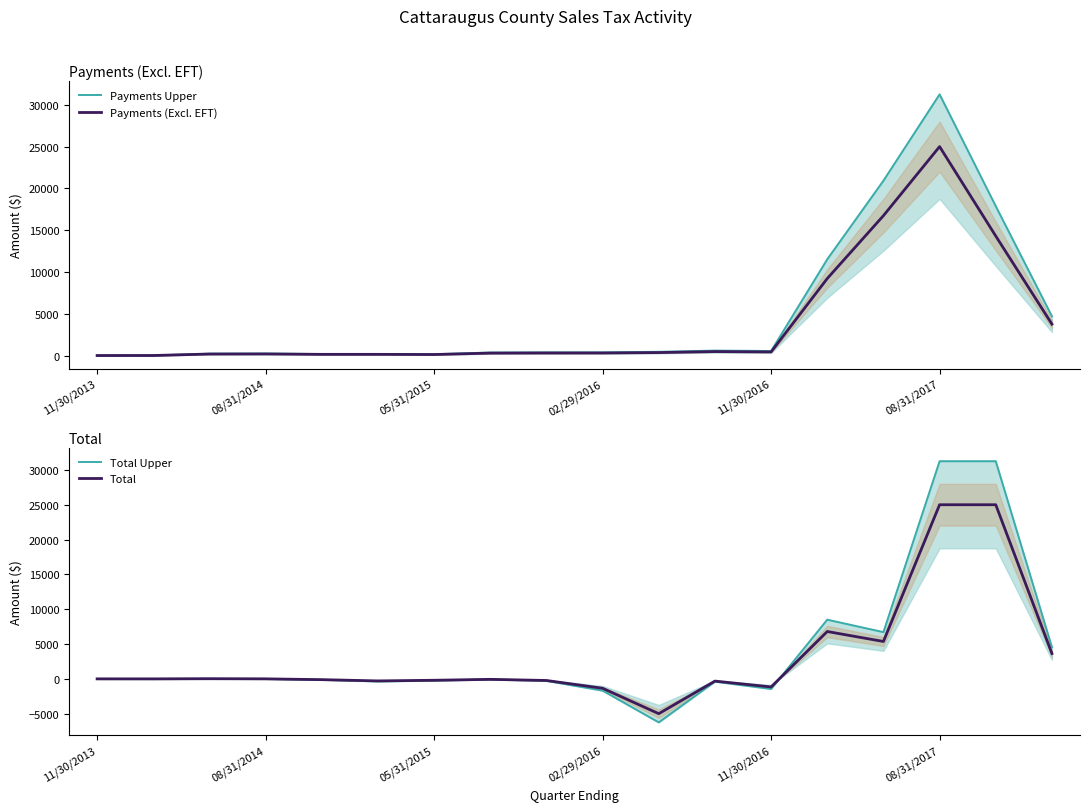

At 11/30/2013, list the series in order from largest to smallest.

Payments Upper, Payments (Excl. EFT), Total, Total Upper